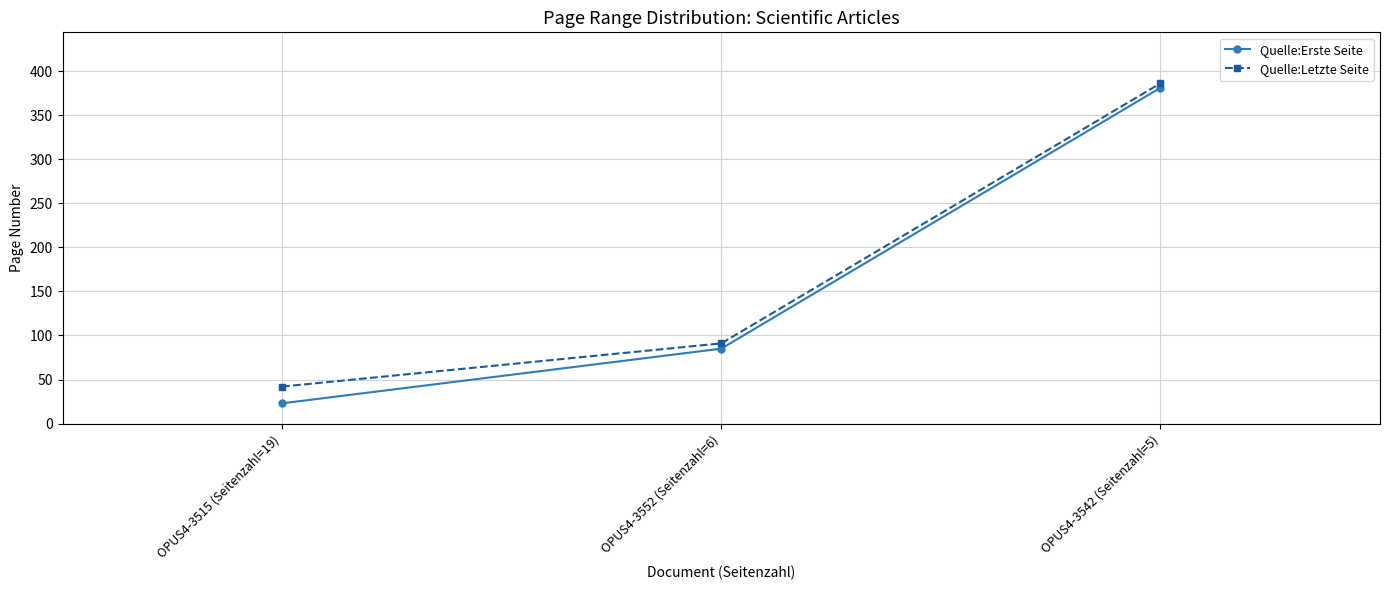

True or false: Quelle:Letzte Seite has a value of 149 at OPUS4-3552 (Seitenzahl=6).

False